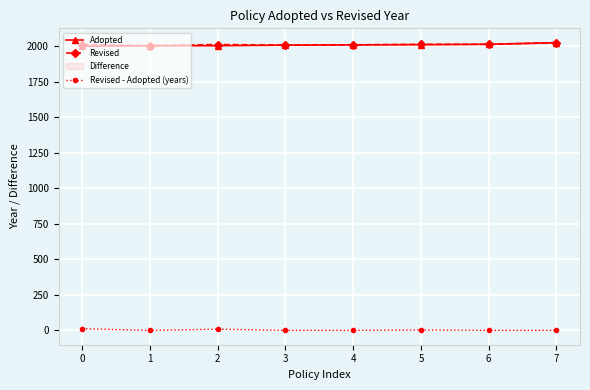

True or false: Revised - Adopted (years) has more than 0 interior local peaks.

True